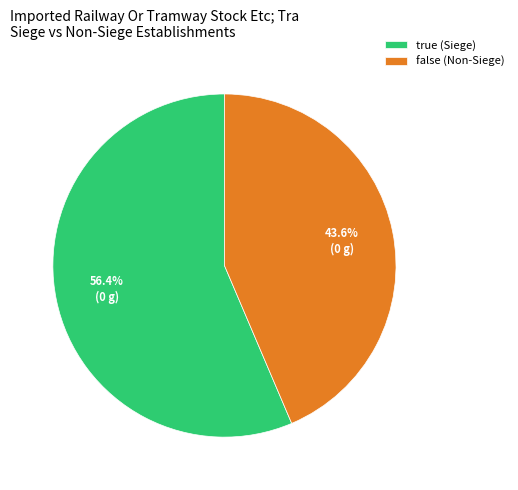

Approximately how many times larger is the value at false compared to true?

0.8